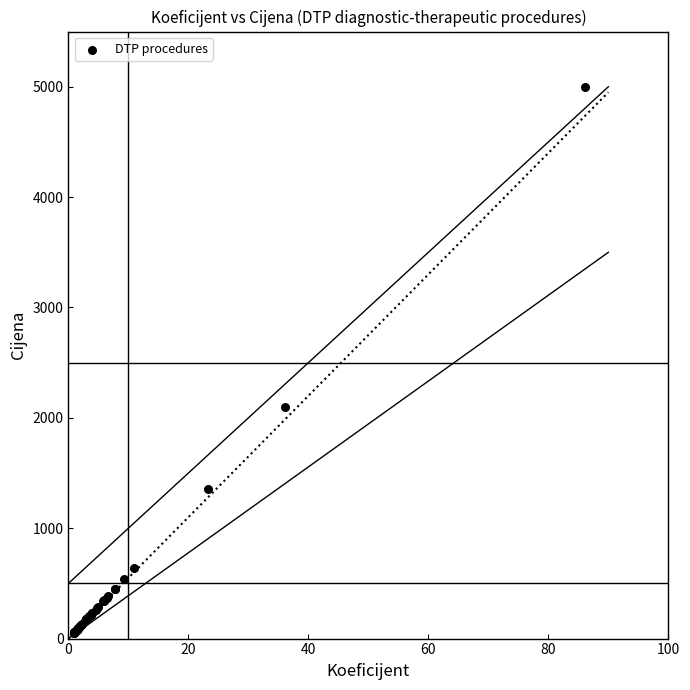

What Y value in the scatter plot is closest to 2525?

2101.5